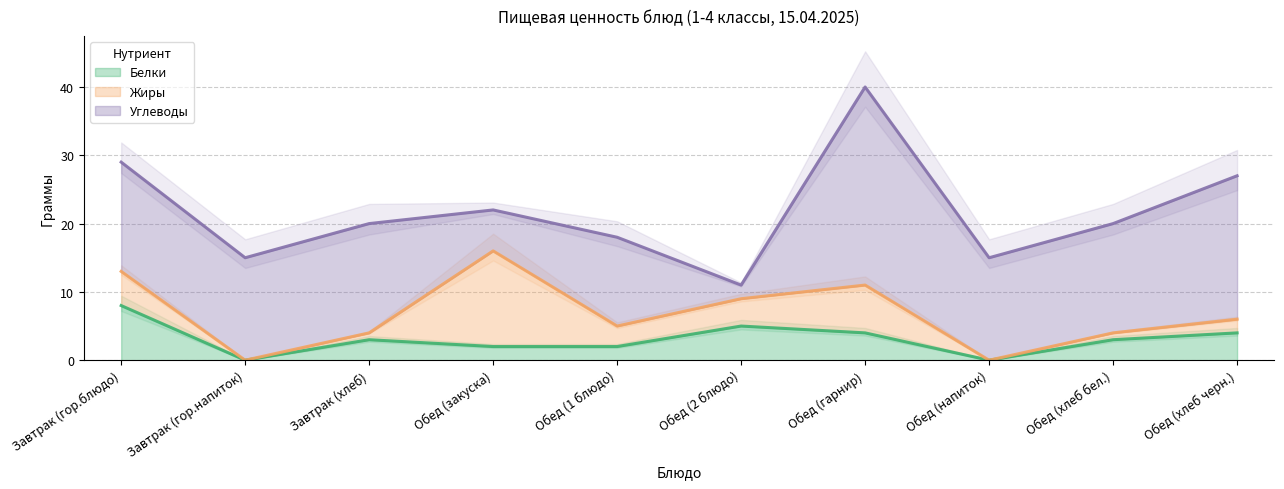

How many values in Жиры are above zero?

8